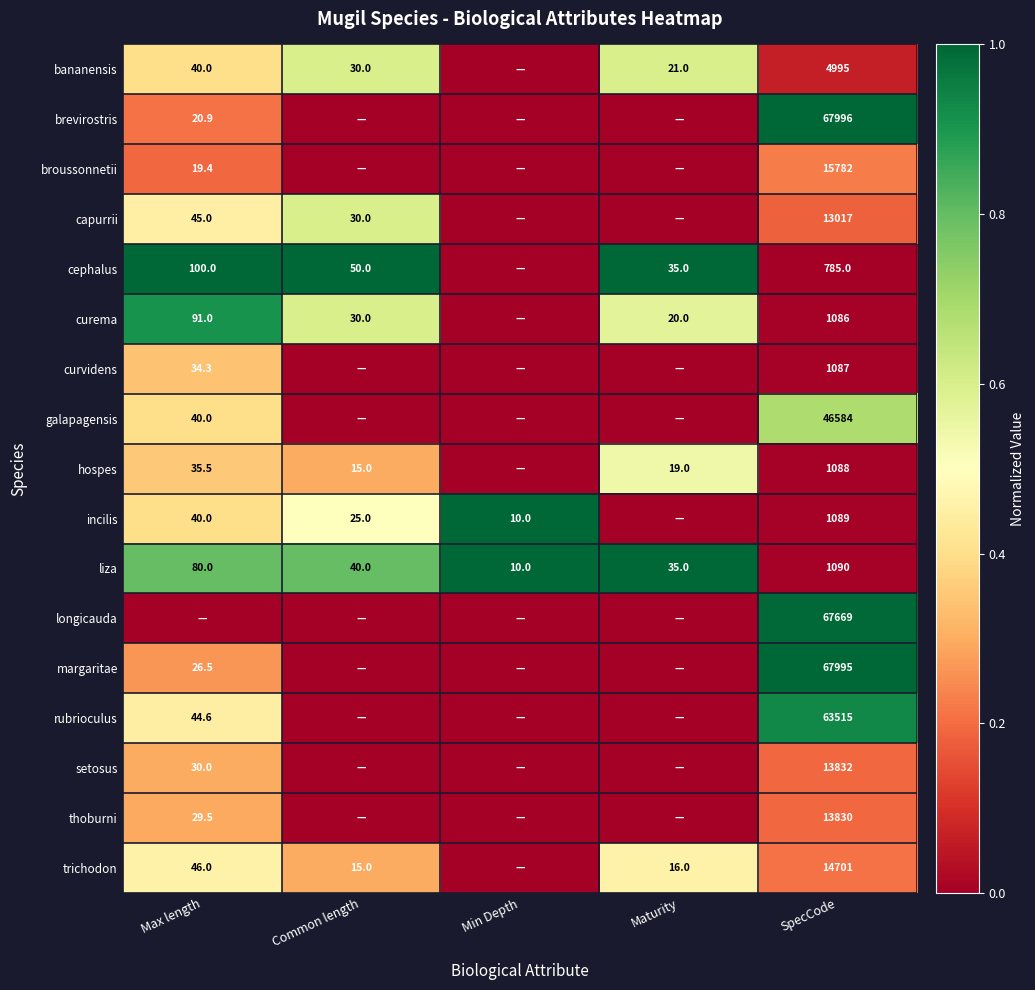

What is the total value across all series at SpecCode?

396141.0